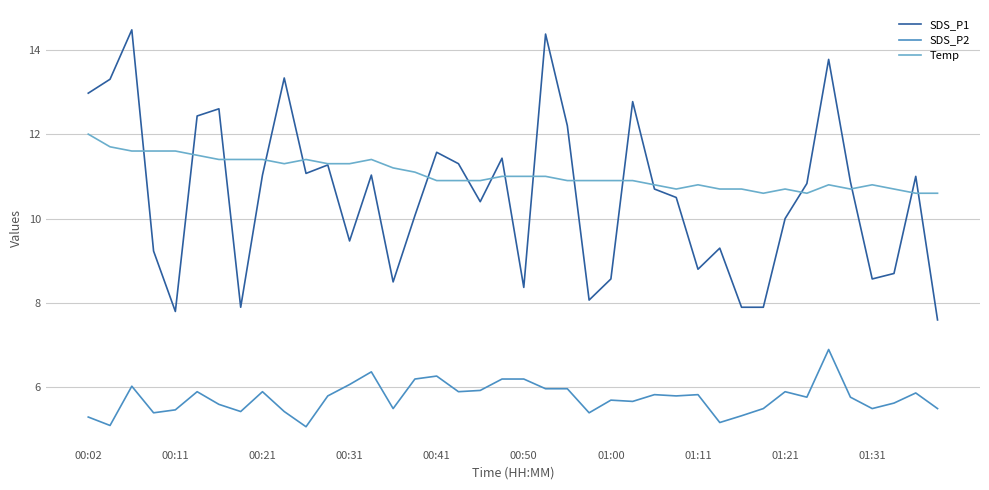

What is the difference between the maximum and minimum values in the SDS_P2 series?

1.8